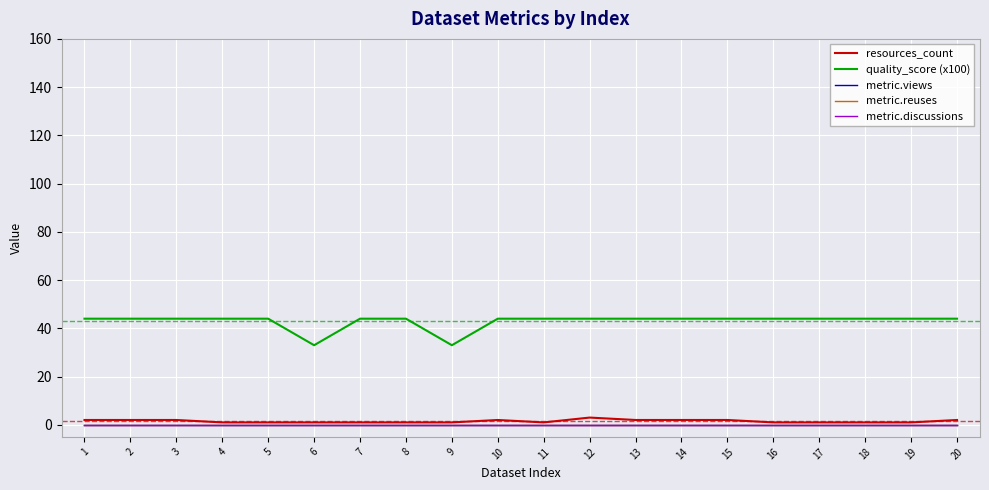

What value does the quality_score (x100) series have at 6?

33